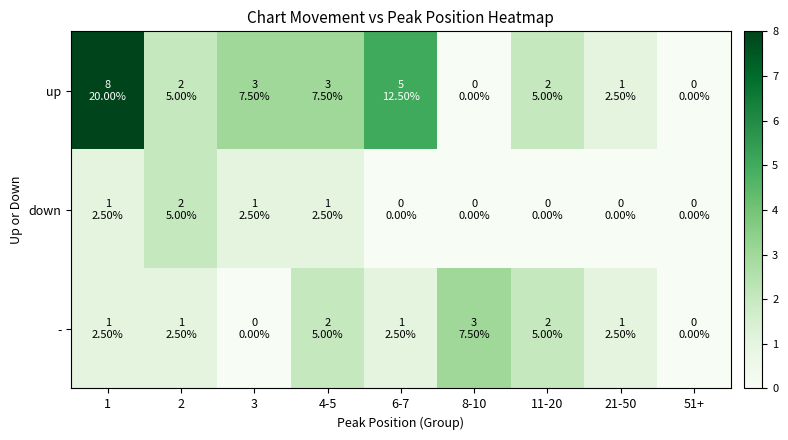

Between 3 and 21-50, which is larger?

3